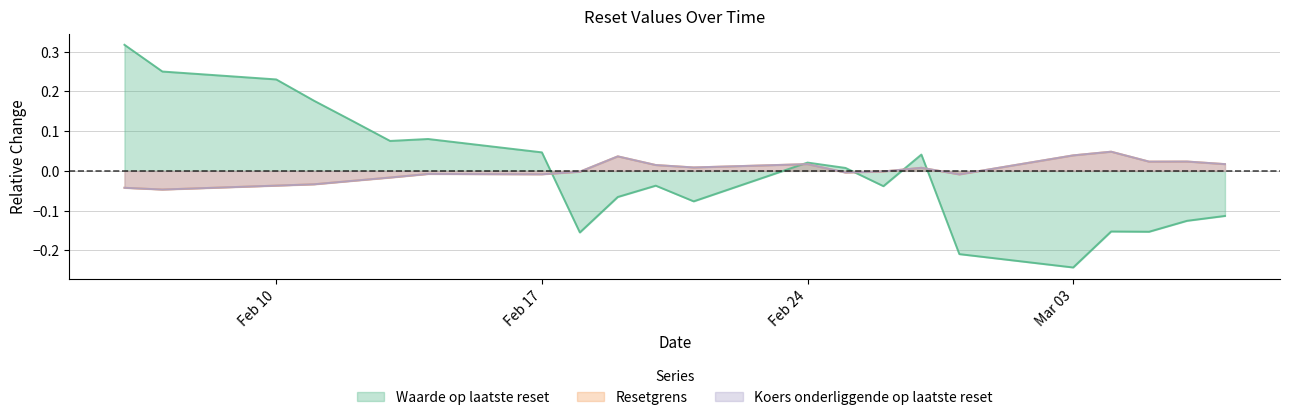

How many data points in Koers onderliggende op laatste reset are above 0?

10